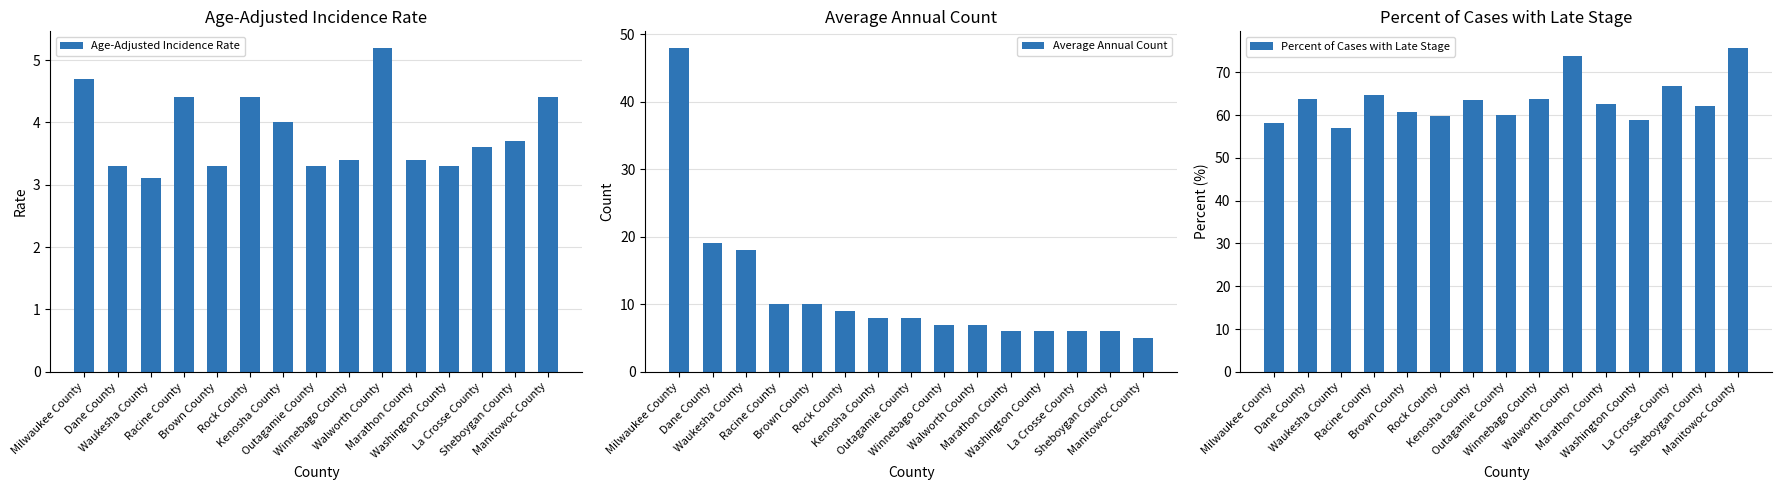

What is the maximum value shown in the chart?

75.8